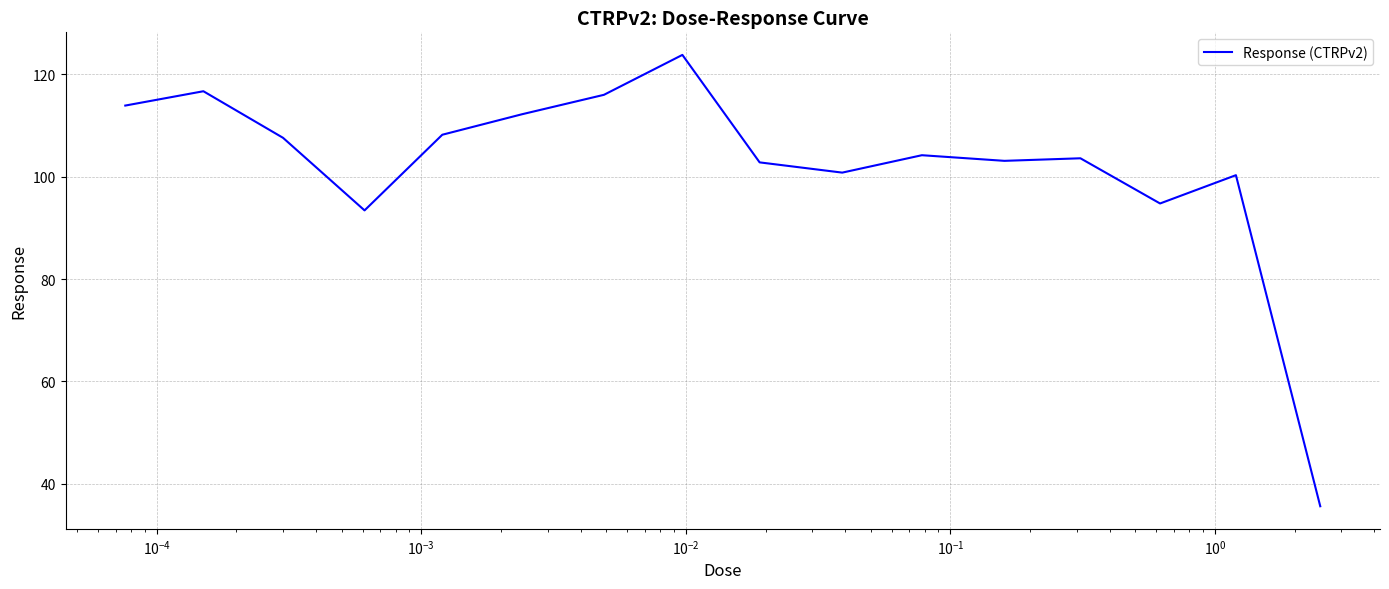

What is the difference between the maximum and minimum values?

88.2